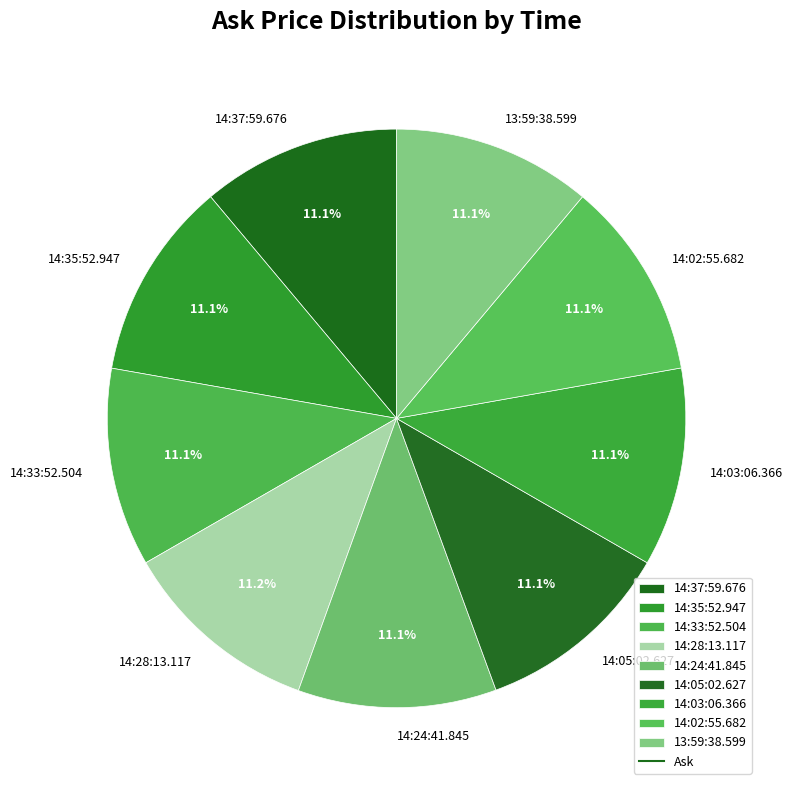

Does any single category account for the majority?

No